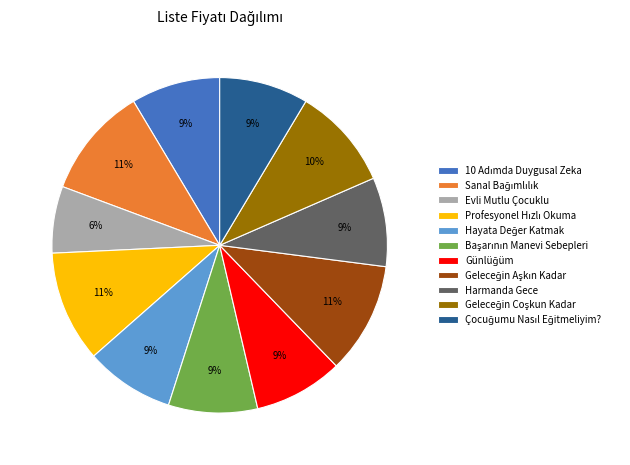

Does any single category account for the majority?

No